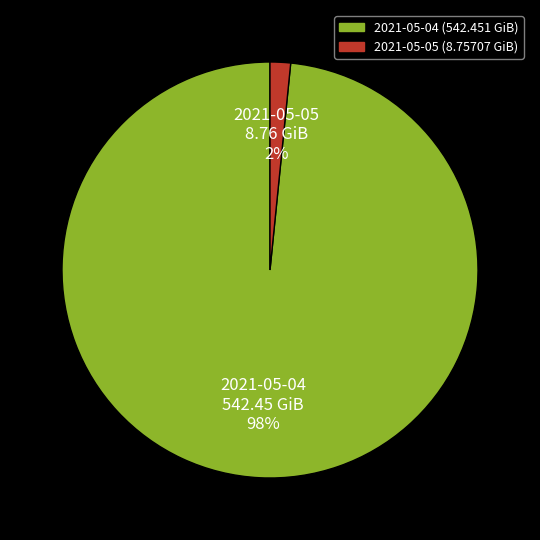

How many slices are in this pie chart?

2